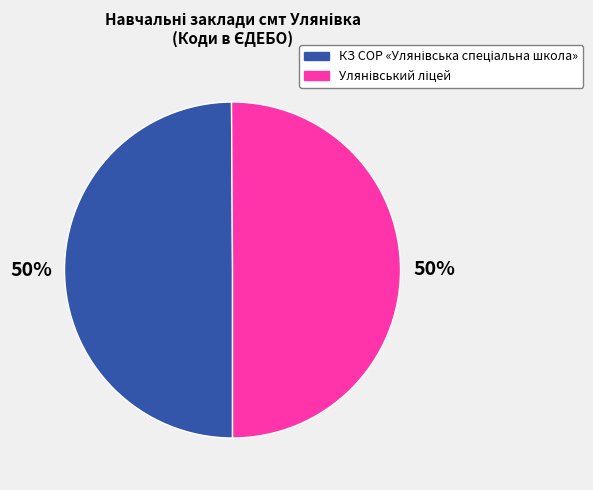

How many segments does this pie chart have?

2